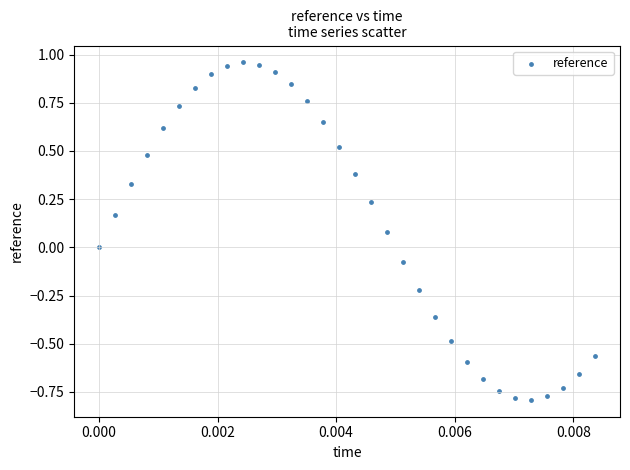

What is the range of Y values (max minus min)?

1.8